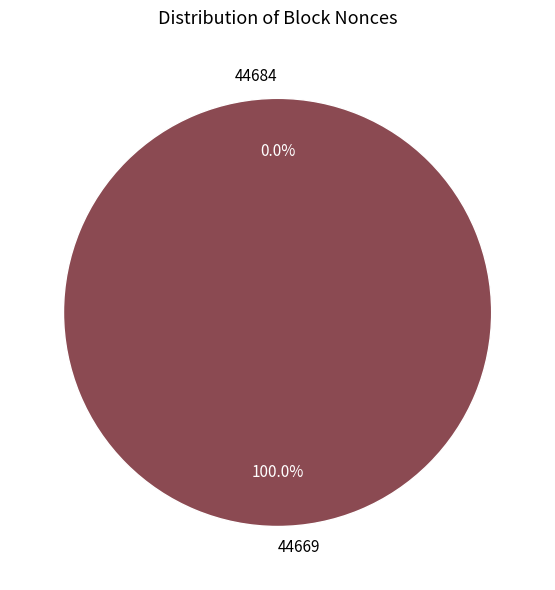

What is the majority slice?

44669